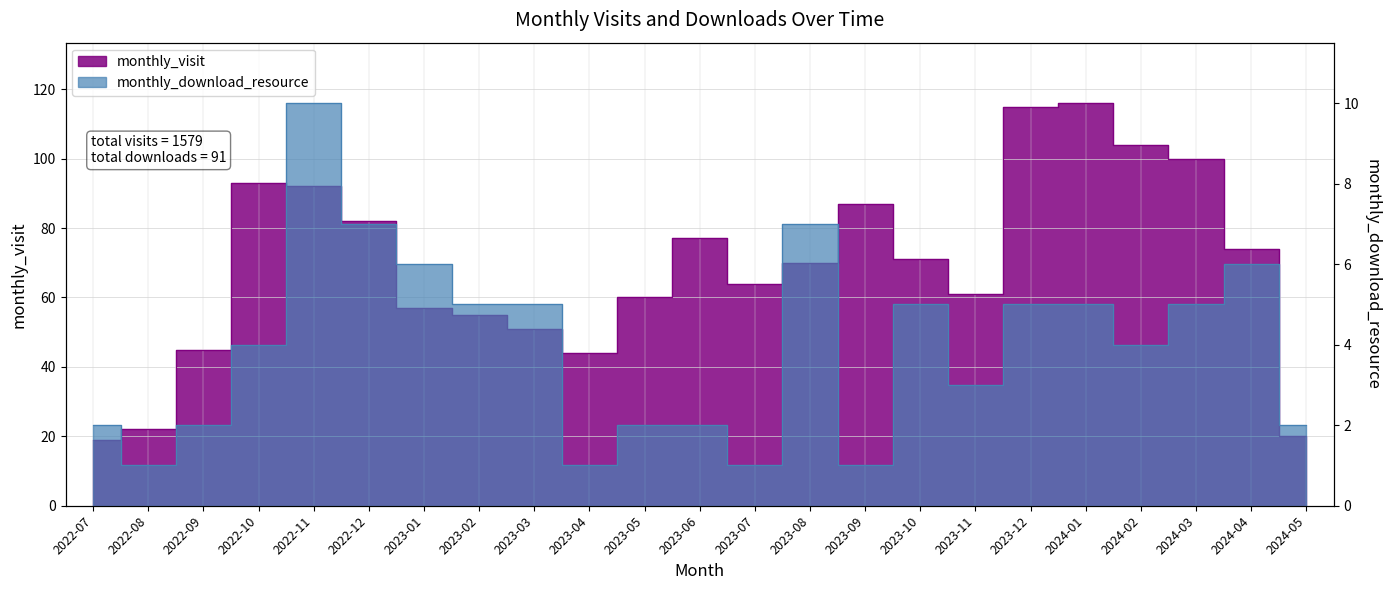

Read the monthly_download_resource value at 2024-03.

5